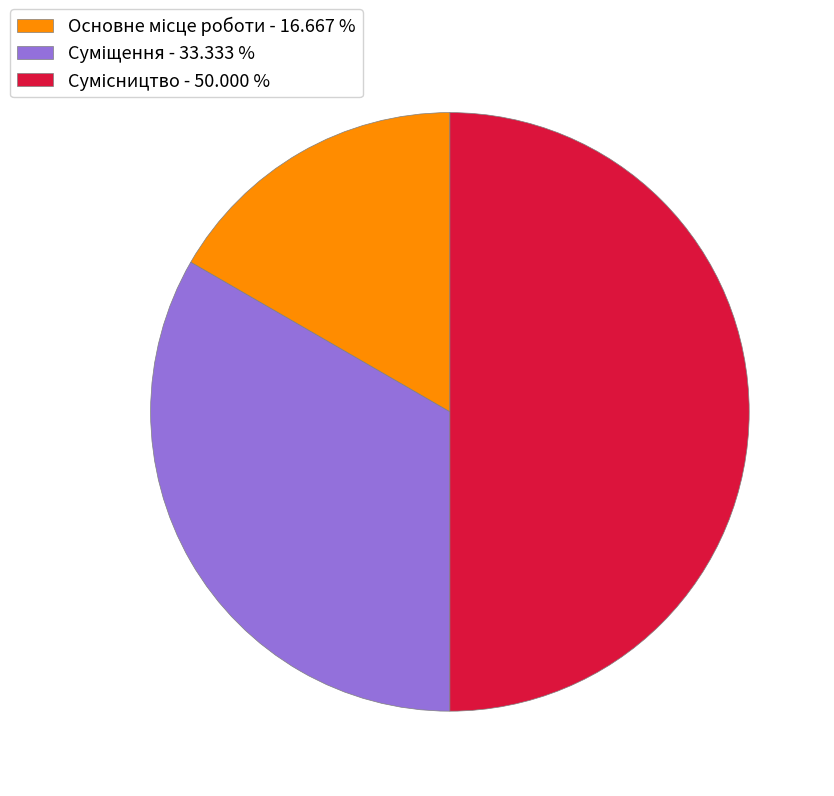

To the nearest percent, what portion does Сумісництво represent?

50%